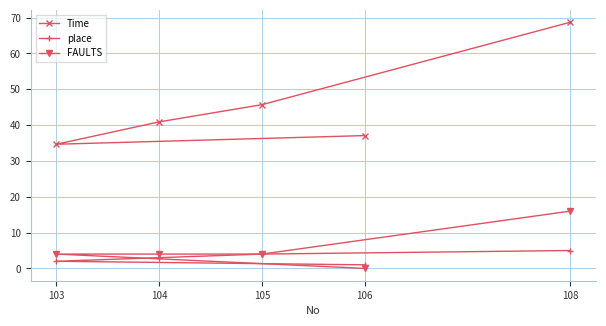

How many interior local valleys does the Time series have?

1